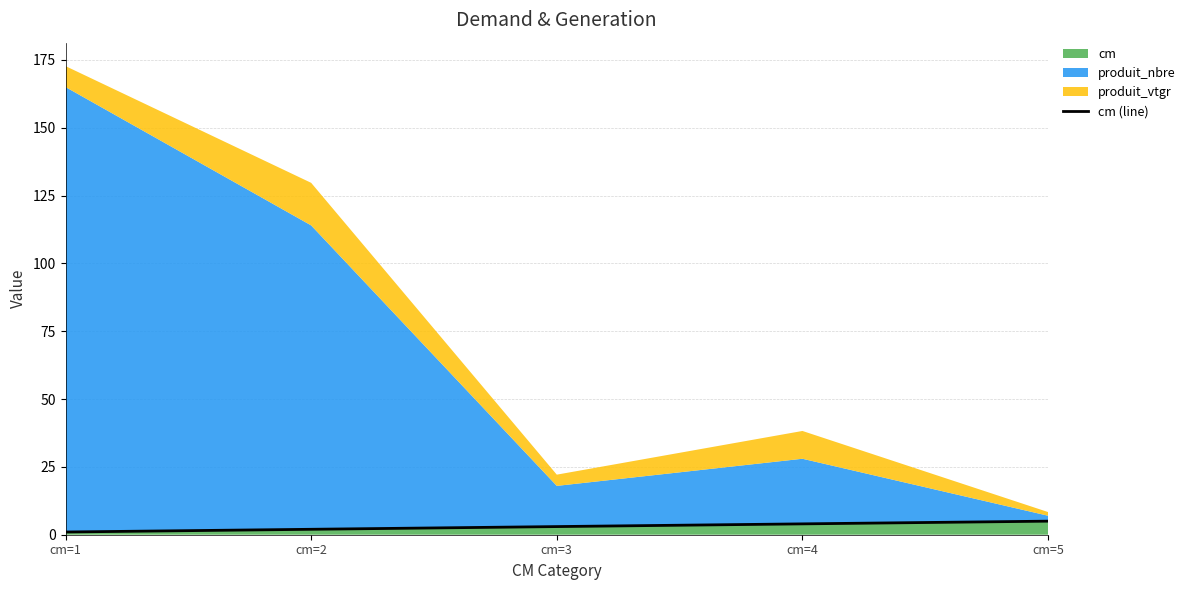

At which category does the chart reach its minimum across all series?

cm=1